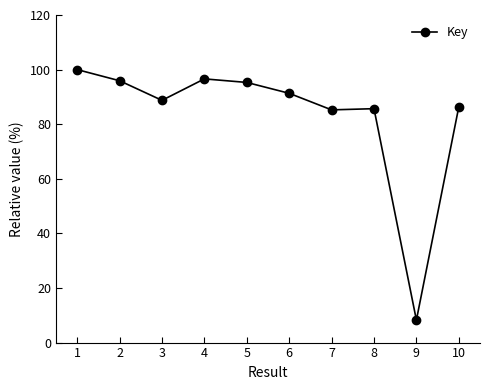

What is the value of the 2nd point from the left?

95.9